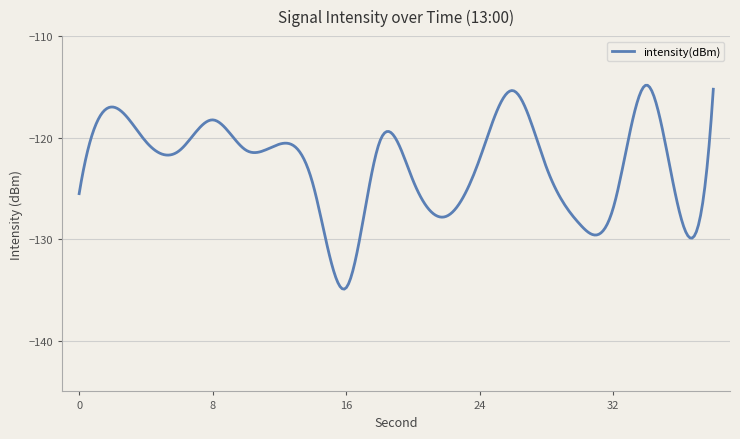

What is the greatest value displayed?

-114.8